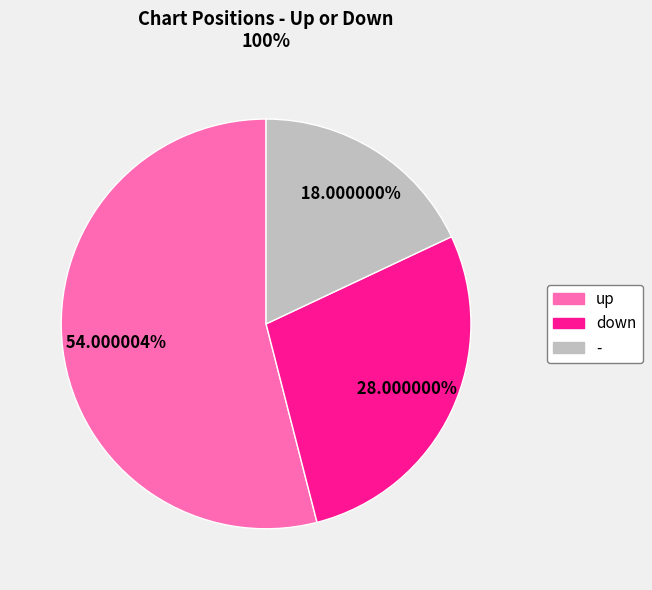

Which category has the smallest portion of the pie?

-